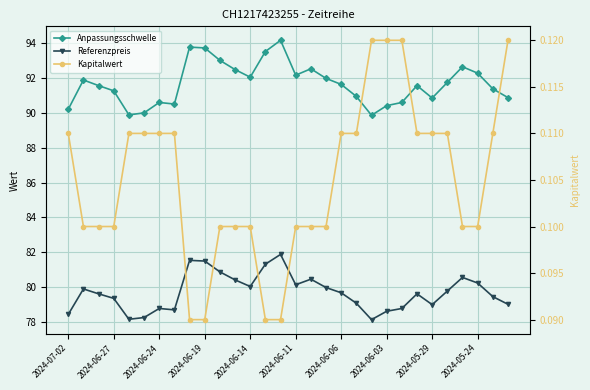

Where is Referenzpreis nearest to the value 80?

17